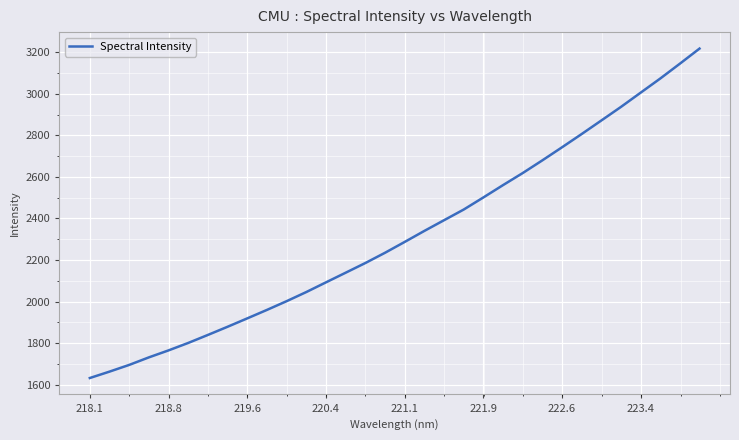

What is the maximum value shown in the chart?

3217.4